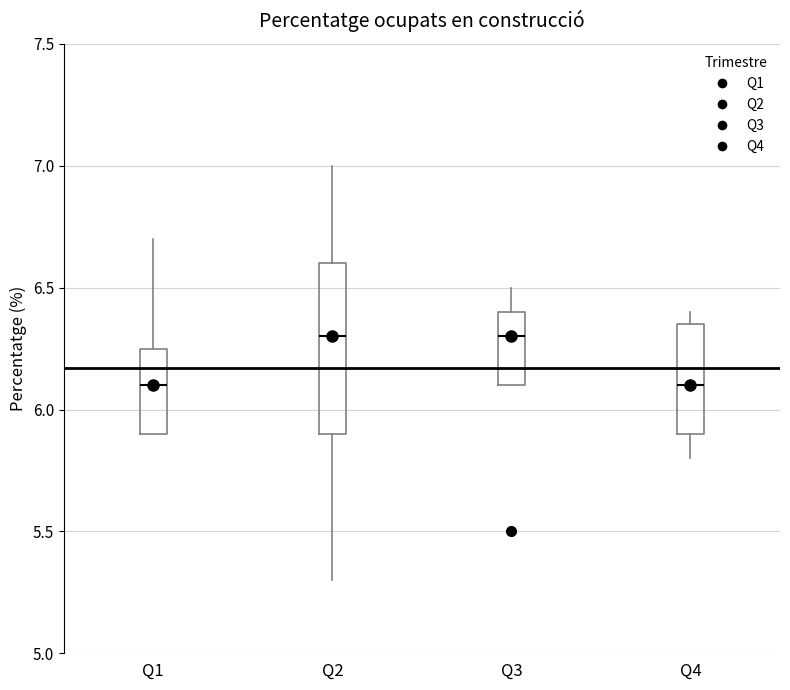

Reading left to right, read every box against the y-axis: the position of its median line, the range the box covers, and the ends of its whiskers. The values are not printed on the chart, so give them approximately, as read against the axis.

Q1: median 6.10, box 5.90 to 6.25, whiskers 5.90 to 6.70
Q2: median 6.30, box 5.90 to 6.60, whiskers 5.30 to 7.00
Q3: median 6.30, box 6.10 to 6.40, whiskers 6.10 to 6.50
Q4: median 6.10, box 5.90 to 6.35, whiskers 5.80 to 6.40